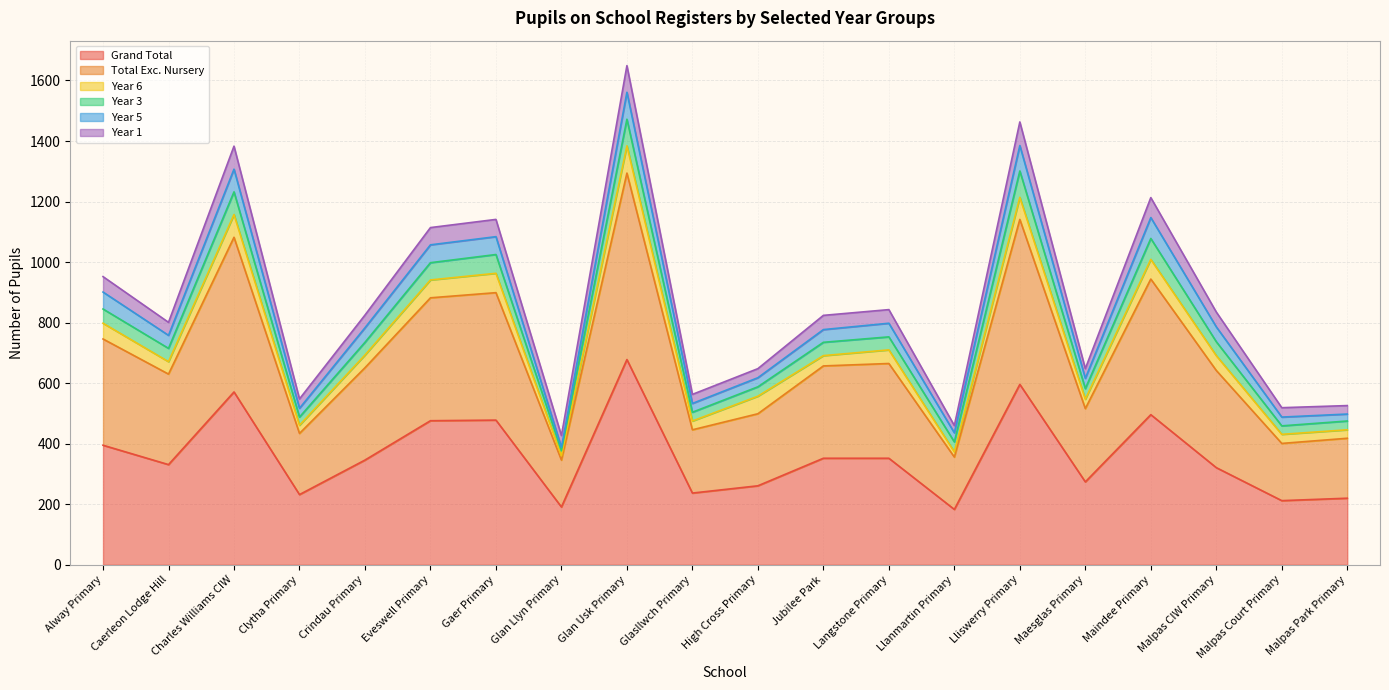

The Year 3 series shows 388 at Glan Llyn Primary. True or false?

True